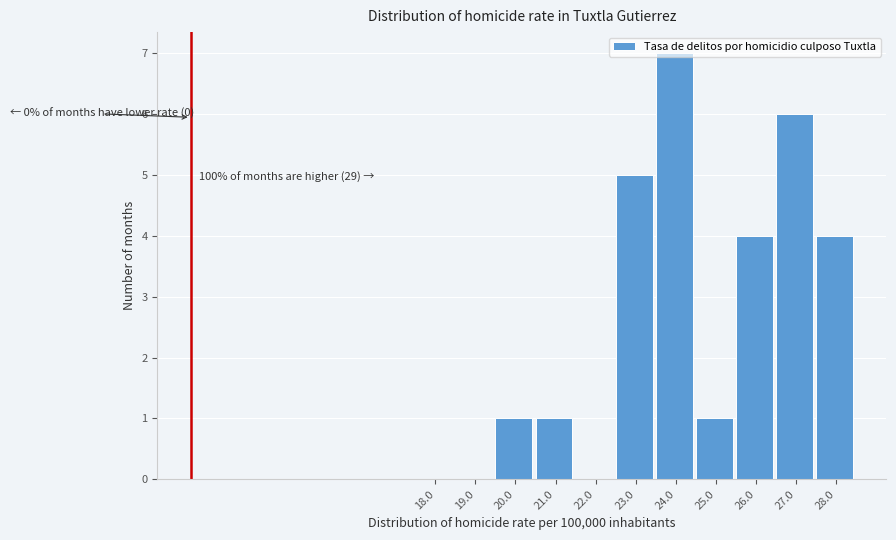

Read the value at 26.0.

4